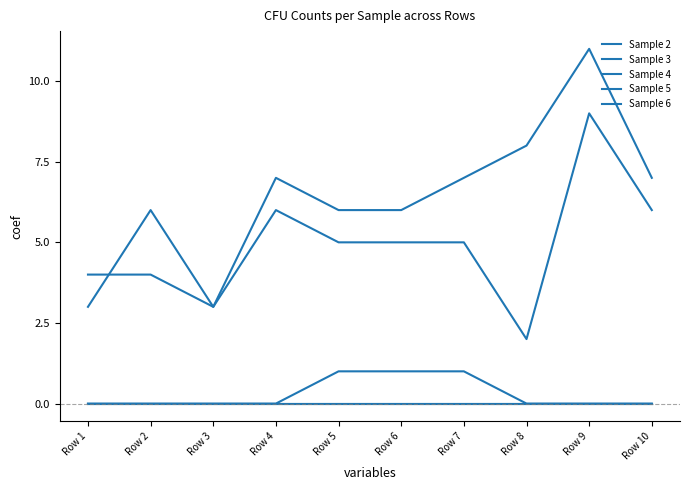

Does the chart display data point markers on the line(s)?

No